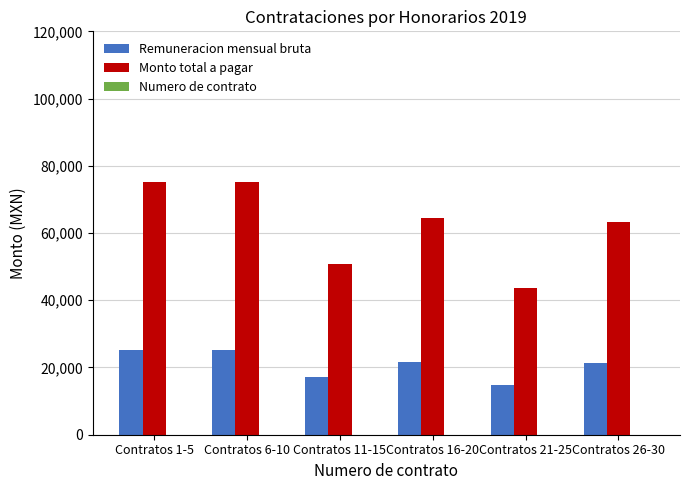

How many groups of bars are there?

6